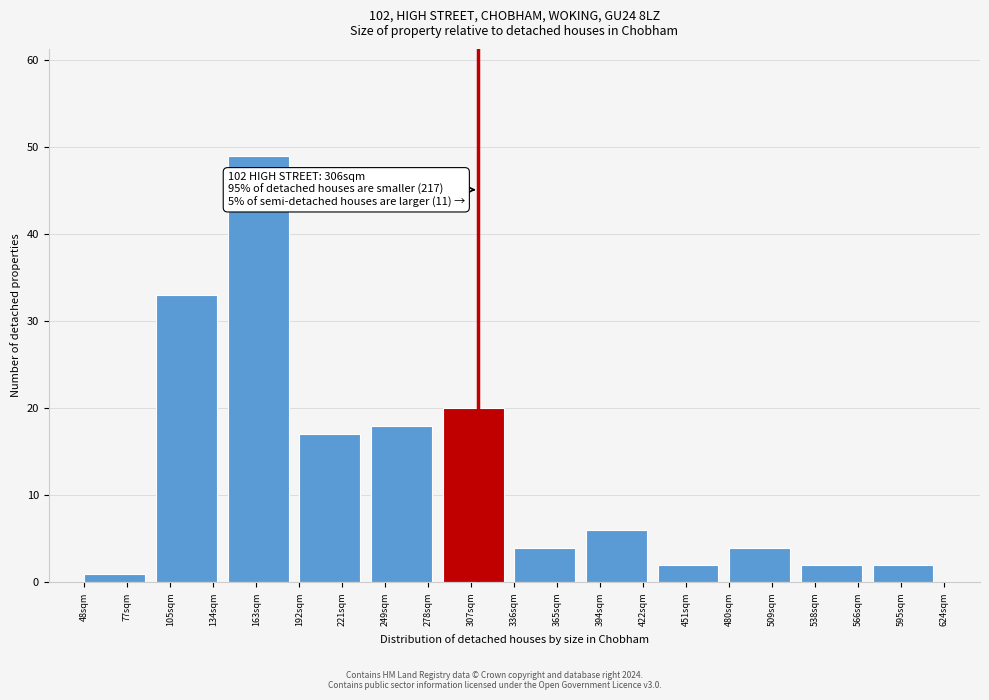

Reading left to right, list all the values displayed in this chart.

77sqm=1	105sqm=33	163sqm=49	221sqm=17	249sqm=18	307sqm=20	365sqm=4	394sqm=6	451sqm=2	509sqm=4	538sqm=2	595sqm=2